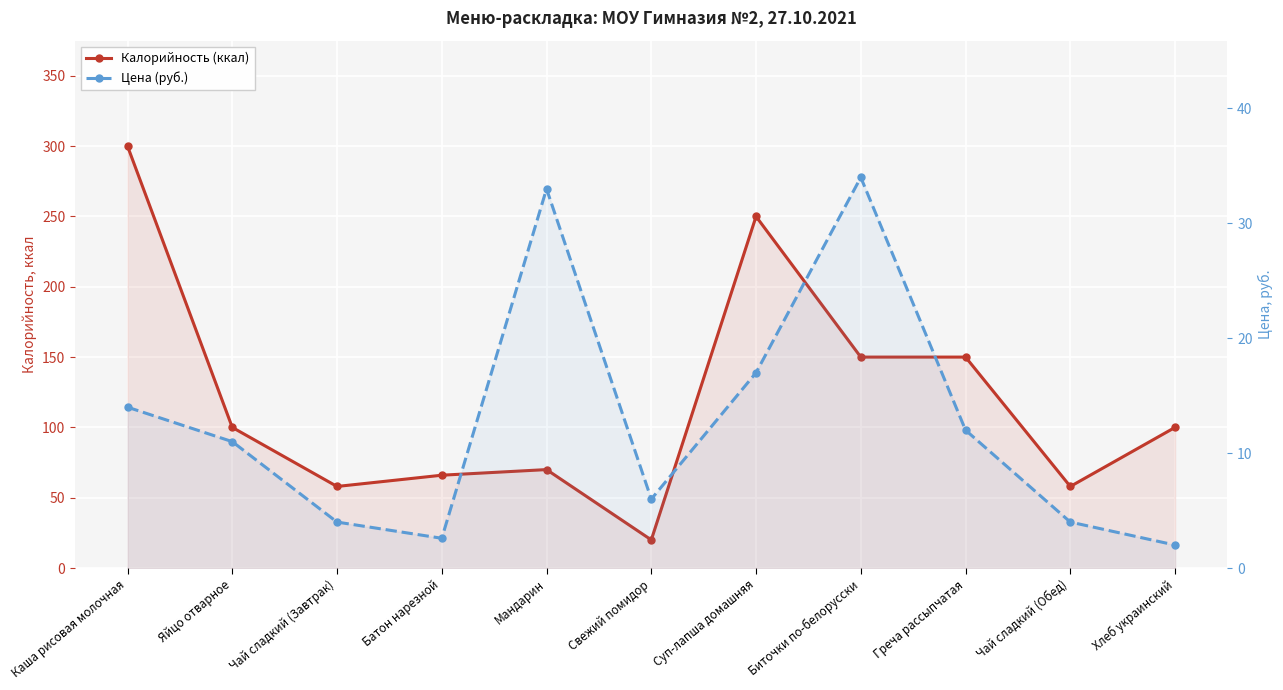

What is the value of the Цена (руб.) point at the 9th from the left?

12.0